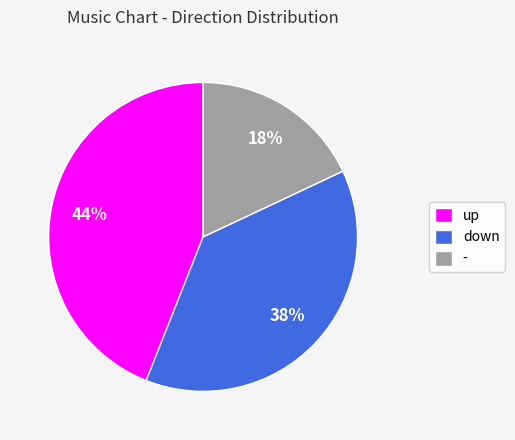

To the nearest percent, what portion does - represent?

18%